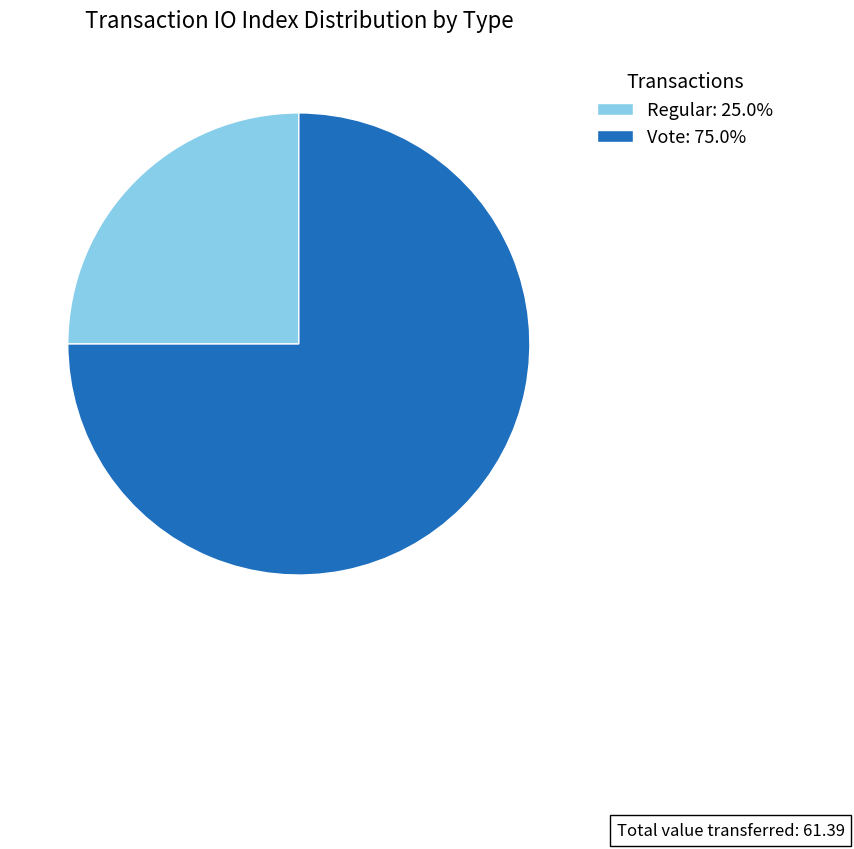

Does any single category account for the majority?

Yes